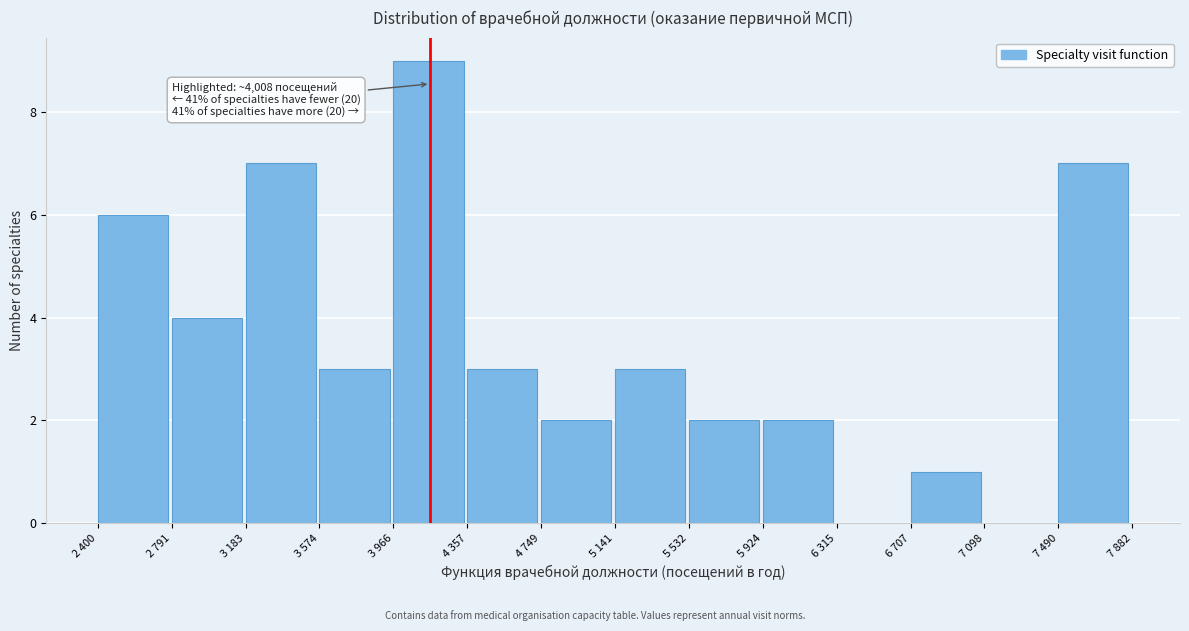

Reading left to right, extract all data points from this chart.

2 400=6	2 791=4	3 183=7	3 574=3	3 966=9	4 357=3	4 749=2	5 141=3	5 532=2	5 924=2	6 315=0	6 707=1	7 098=0	7 490=7